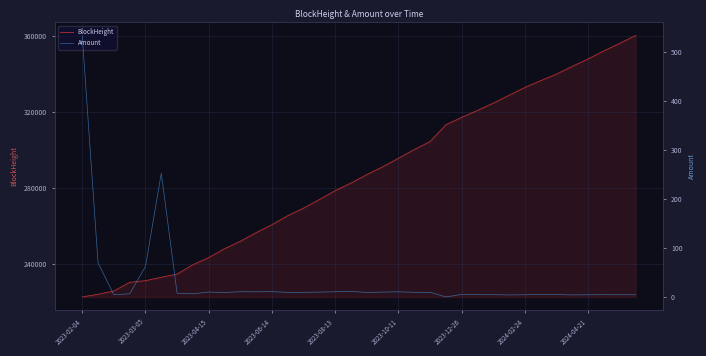

How many data points in BlockHeight are less than 286829?

18